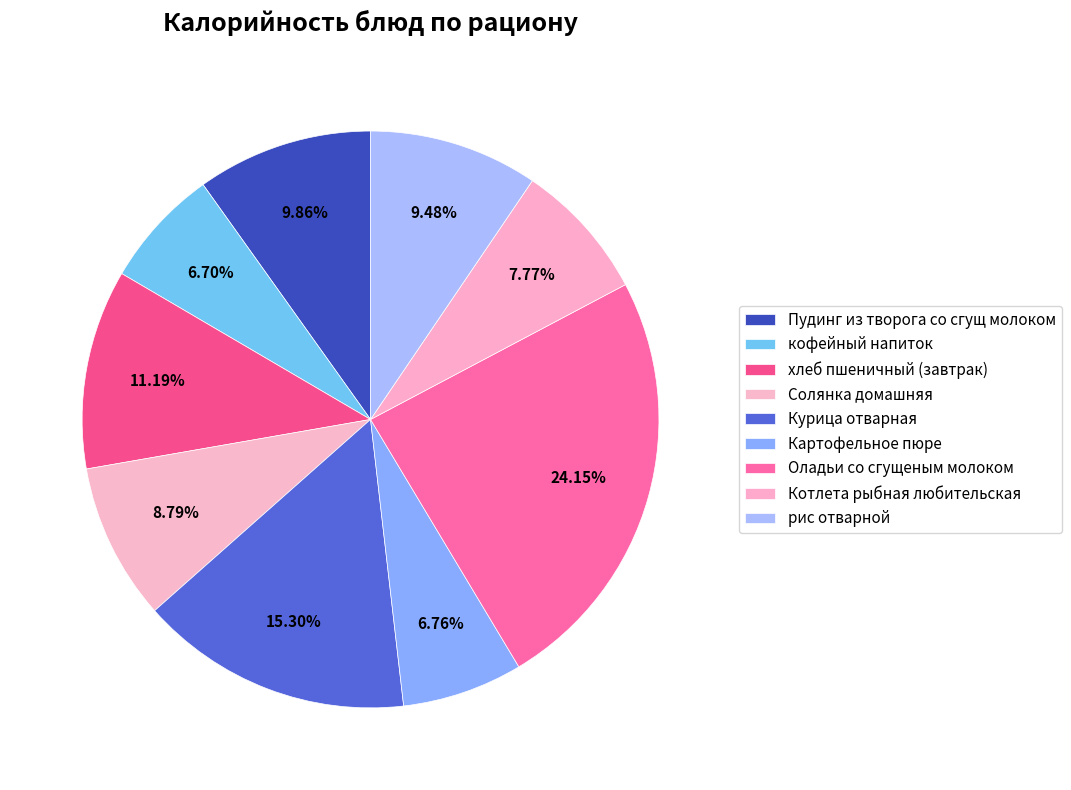

What is the largest slice in the pie chart?

Оладьи со сгущеным молоком